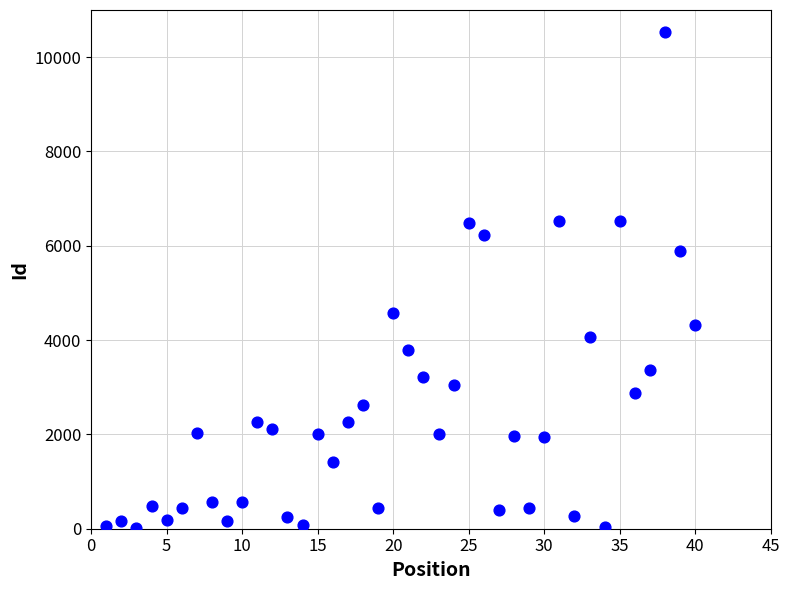

What is the range of X values (max minus min)?

39